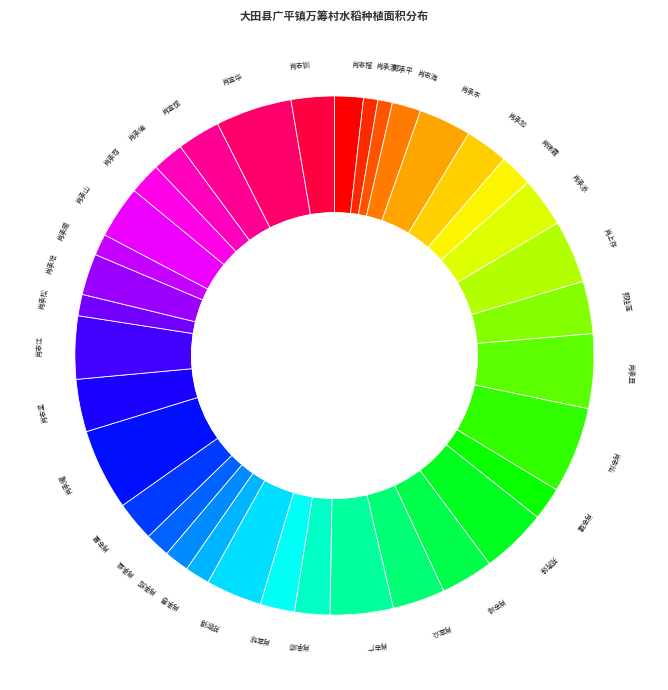

What is the largest slice in the pie chart?

肖志灿